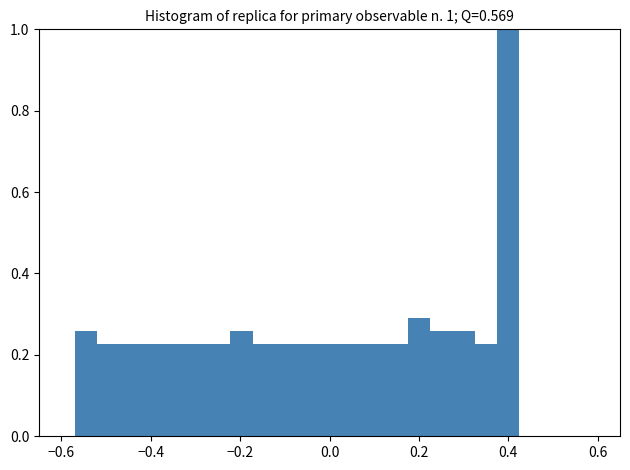

Around what value on the x-axis is the tallest bar? Give the approximate position of its centre, as read against the axis.

0.40